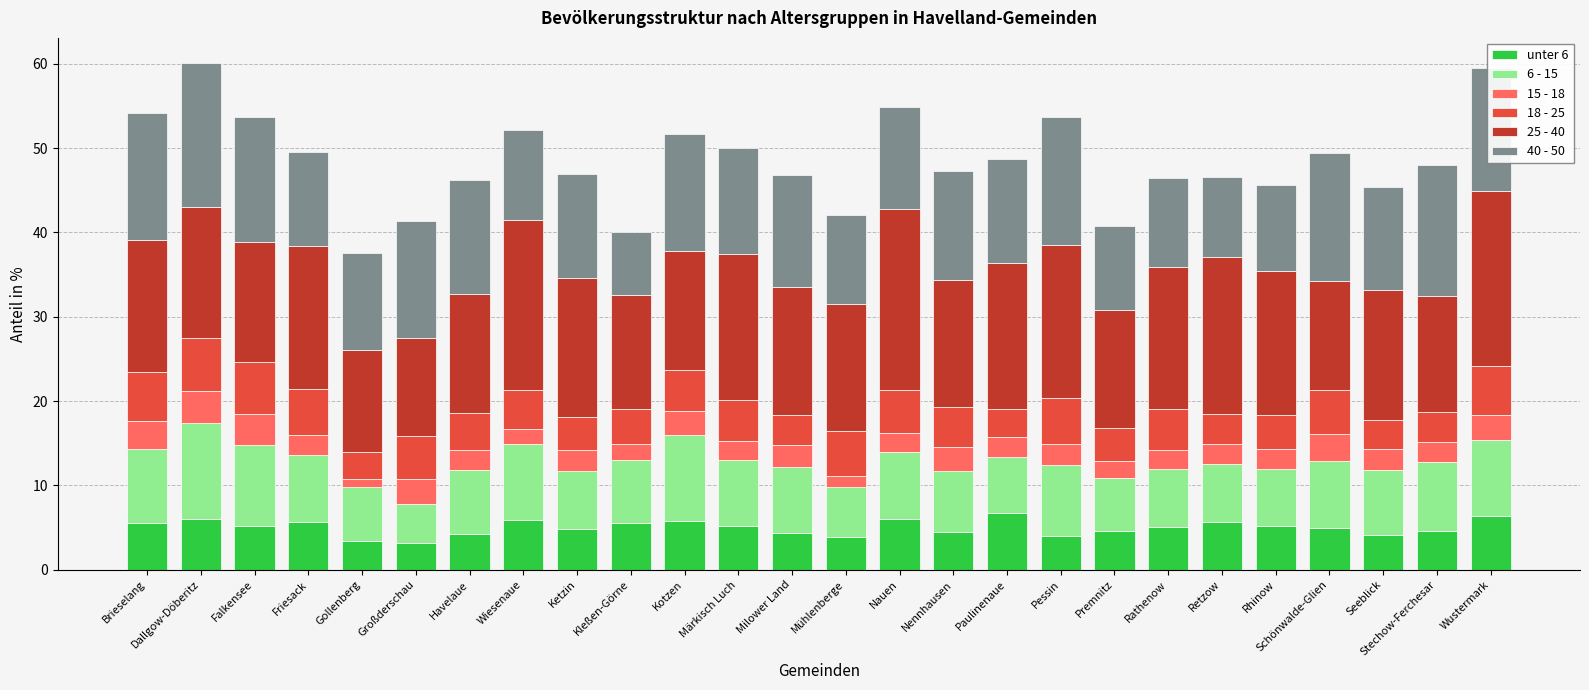

How many bars are there in total?

26